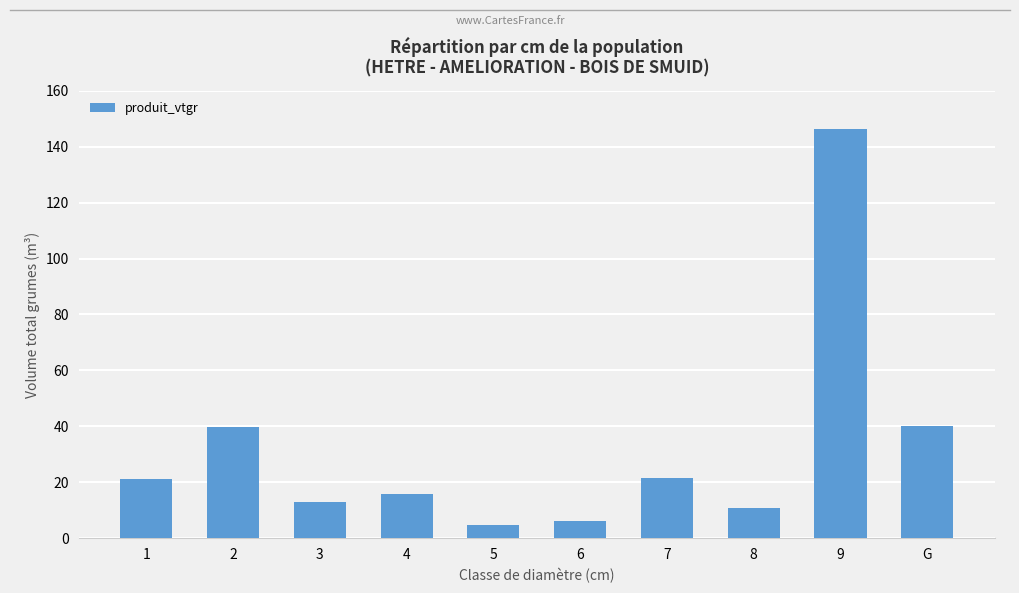

How many data points does each series have?

10